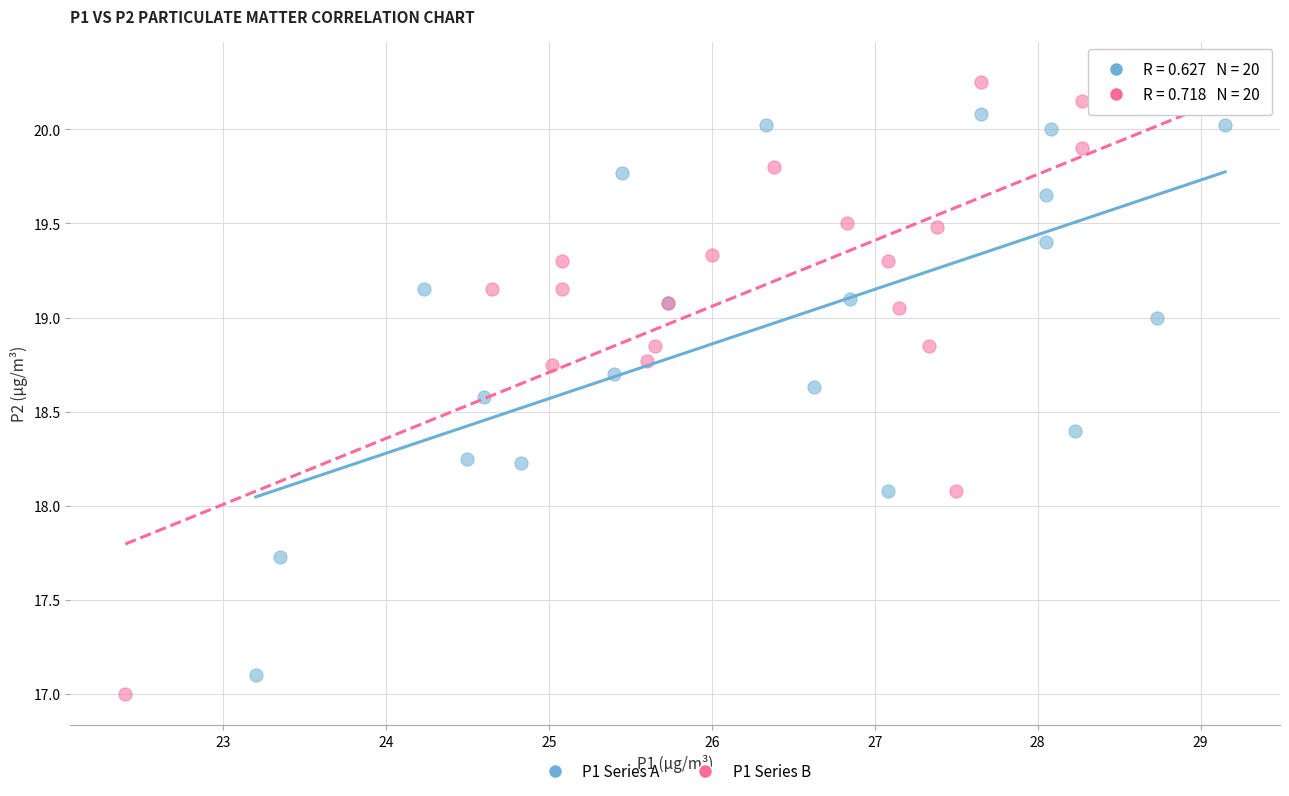

What are all the series names shown in the legend?

P1 Series A, P1 Series B